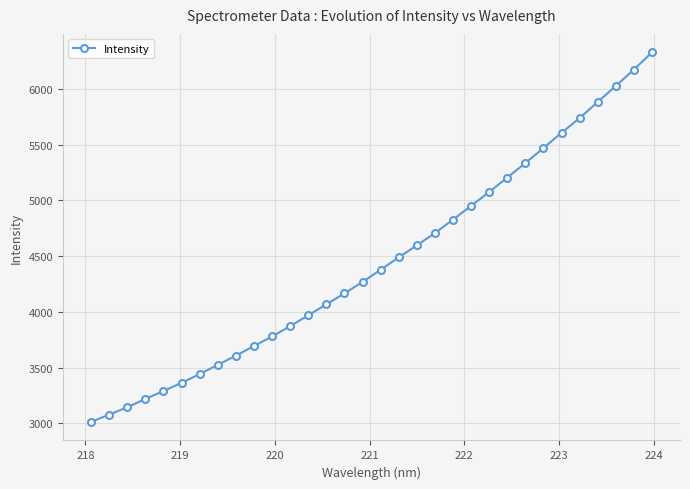

Is this an area chart (filled region under the line)?

No